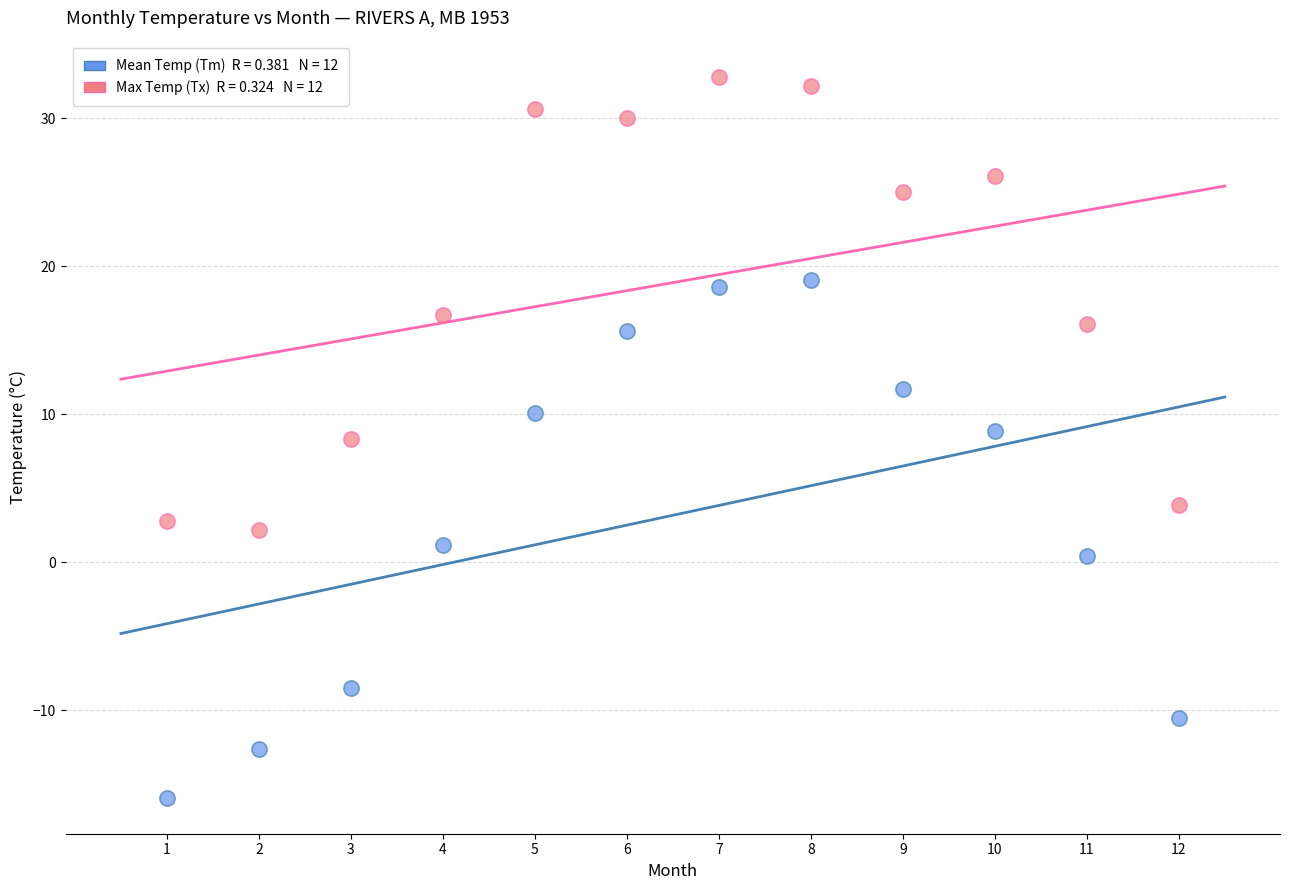

Across all data points, what is the range of X values (max minus min)?

11.0